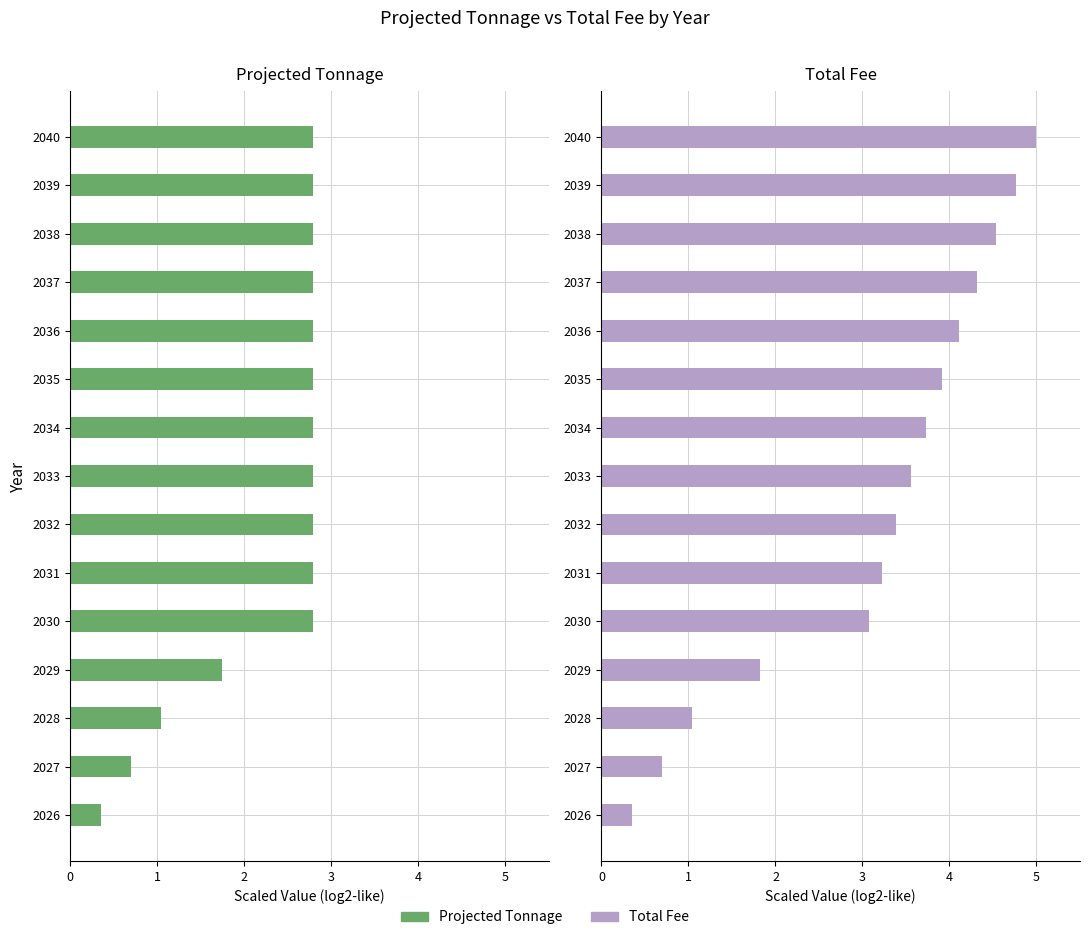

What is the minimum value shown in the chart?

0.3